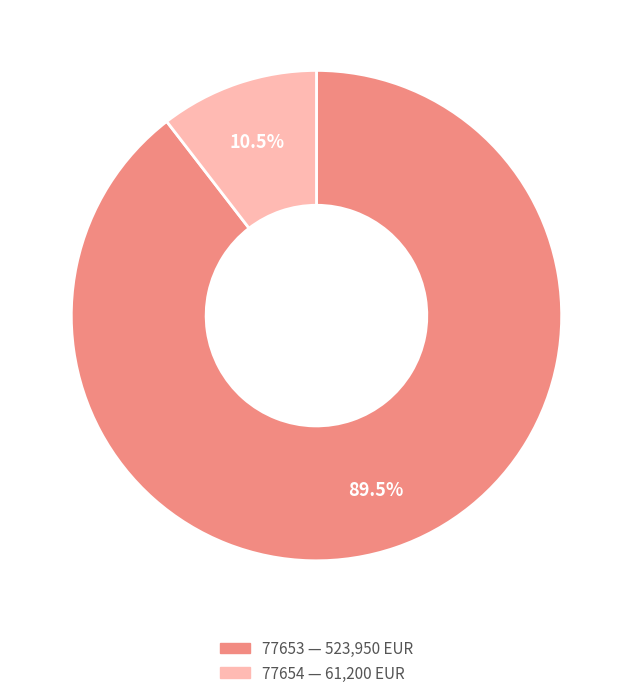

How many segments does this pie chart have?

2